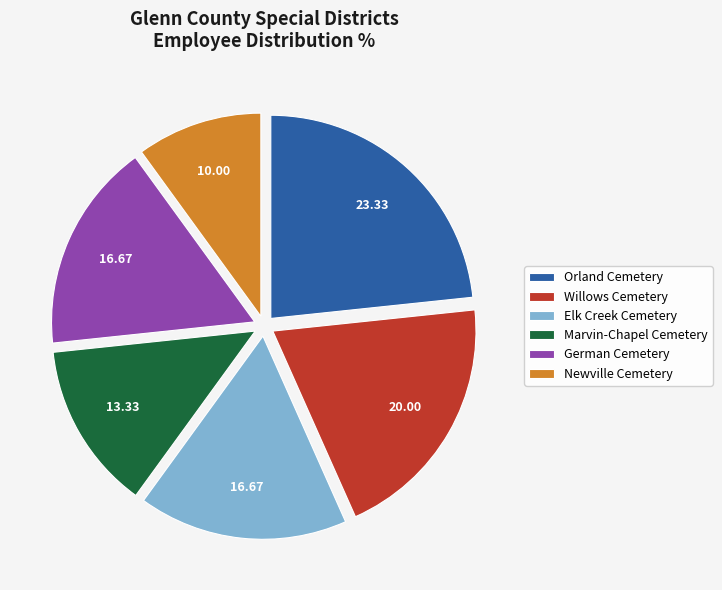

How many segments does this pie chart have?

6